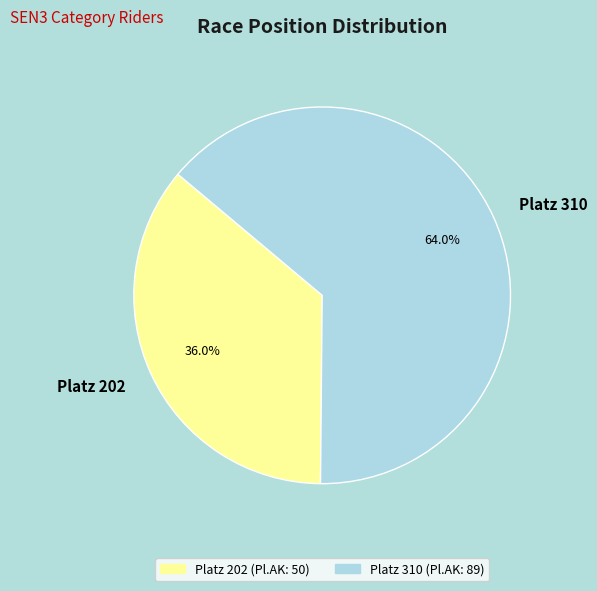

Which has a higher value, Platz 202 or Platz 310?

Platz 310